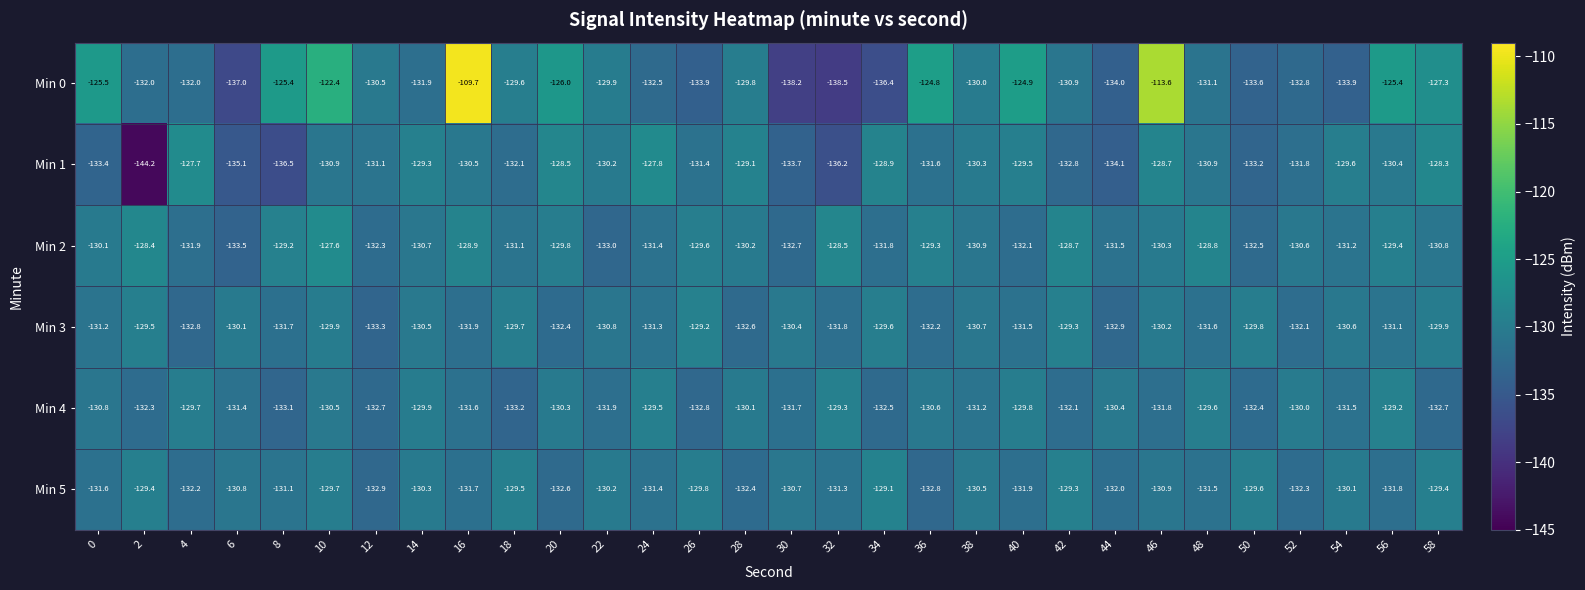

What is the average value of the Min 2 series?

-130.6